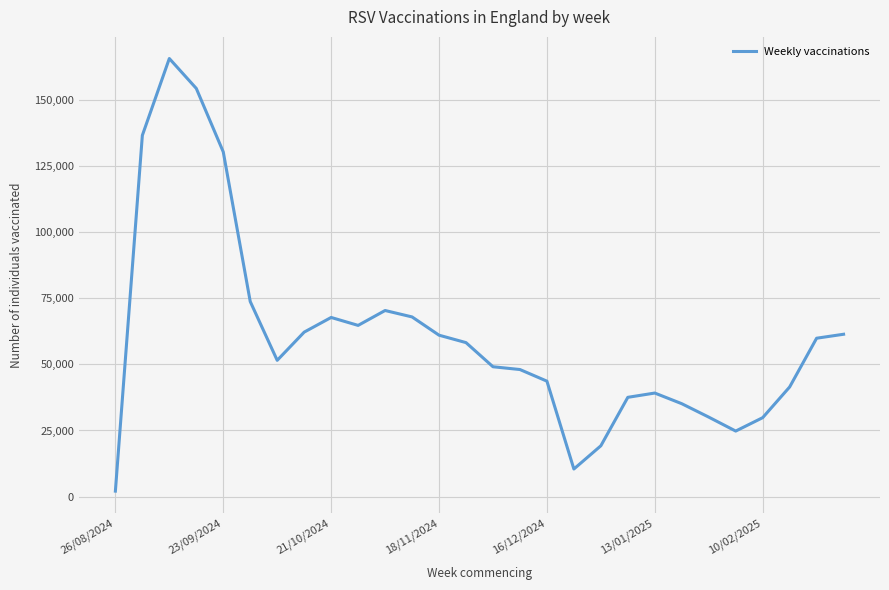

What is the maximum value shown in the chart?

165757